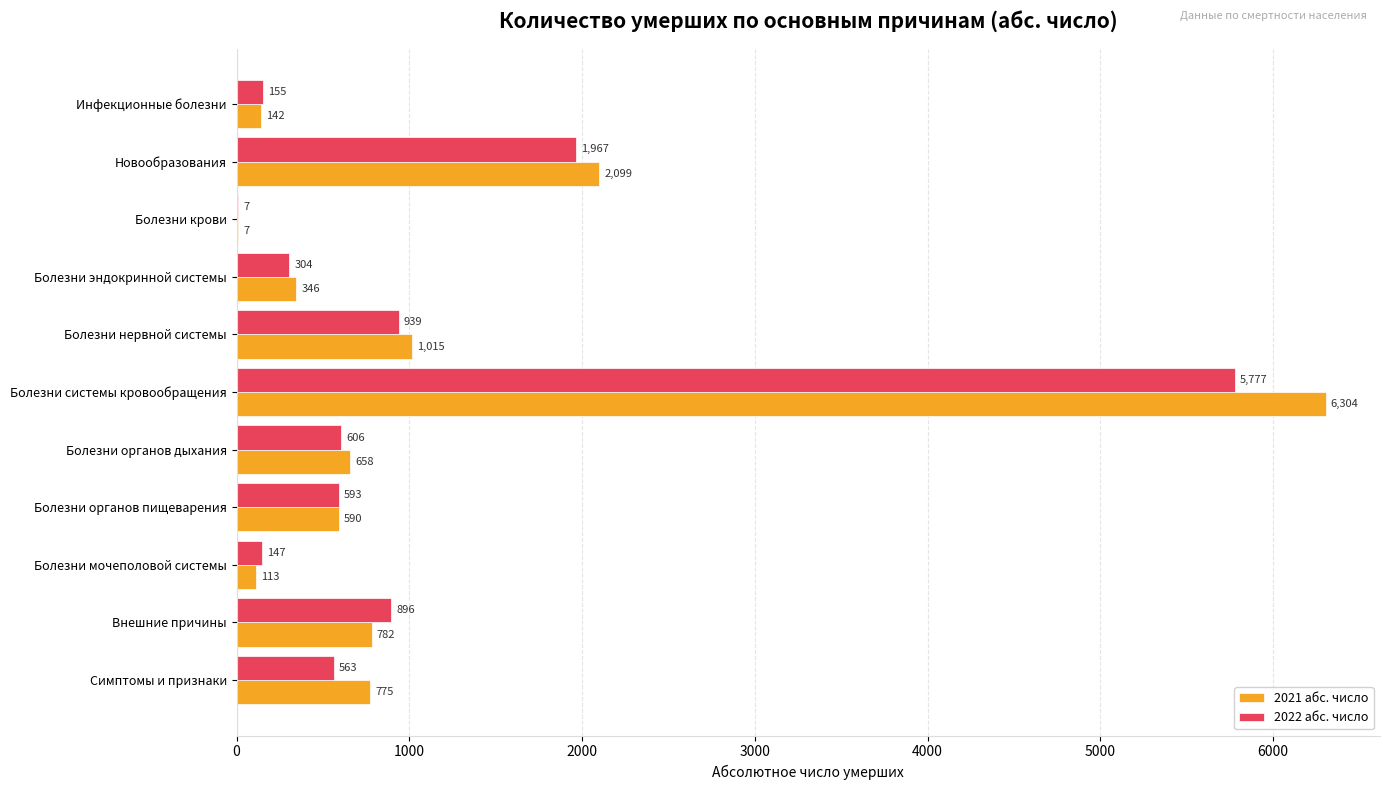

At which label is 2022 абс. число closest to 2892?

Новообразования